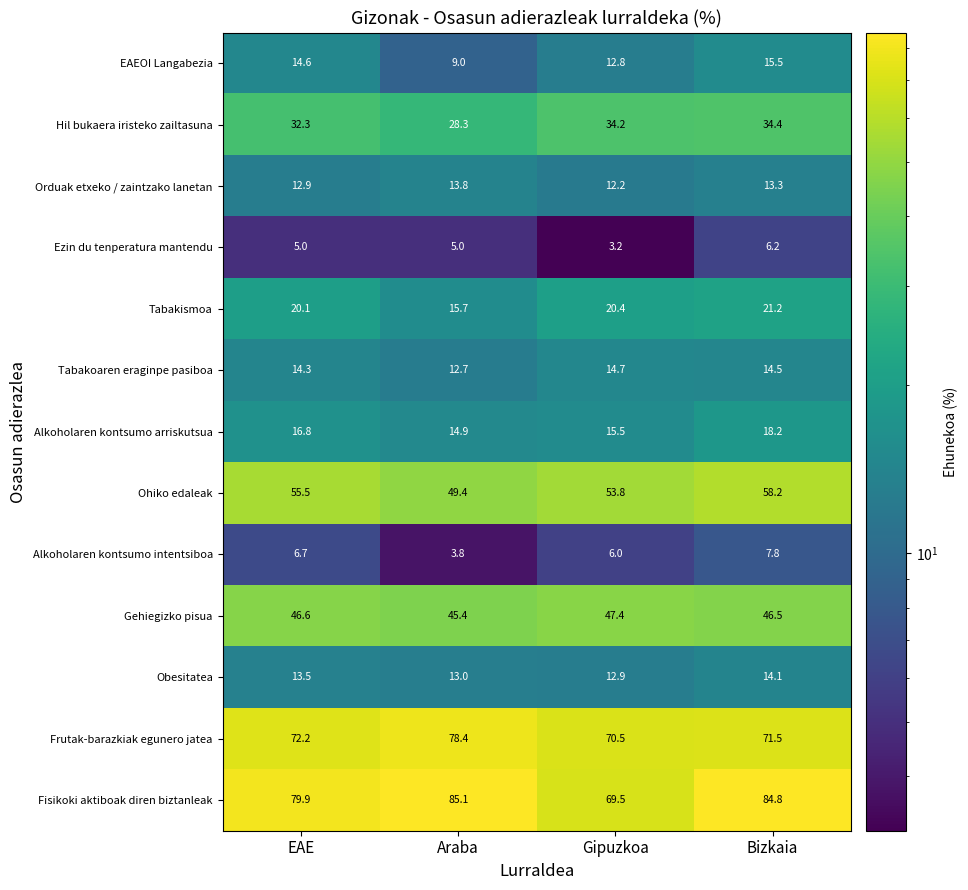

At EAE, list the series in order from smallest to largest.

Ezin du tenperatura mantendu, Alkoholaren kontsumo intentsiboa, Orduak etxeko / zaintzako lanetan, Obesitatea, Tabakoaren eraginpe pasiboa, EAEOI Langabezia, Alkoholaren kontsumo arriskutsua, Tabakismoa, Hil bukaera iristeko zailtasuna, Gehiegizko pisua, Ohiko edaleak, Frutak-barazkiak egunero jatea, Fisikoki aktiboak diren biztanleak